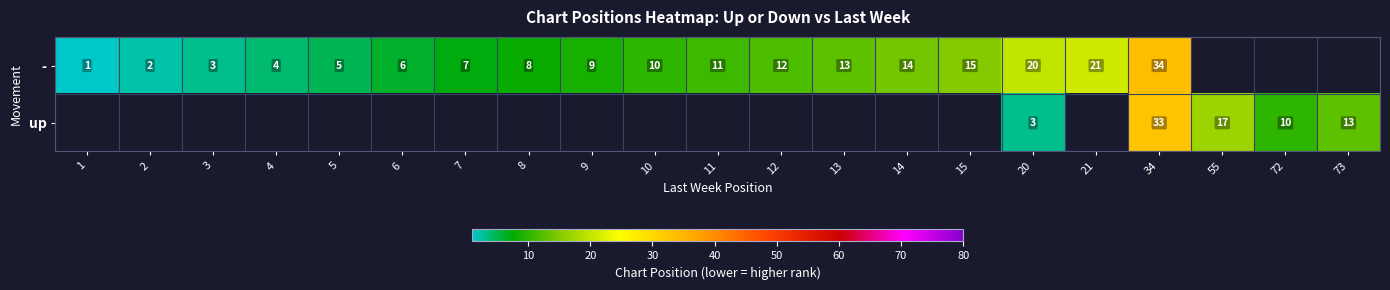

Is it true that - equals 14 at 14?

True